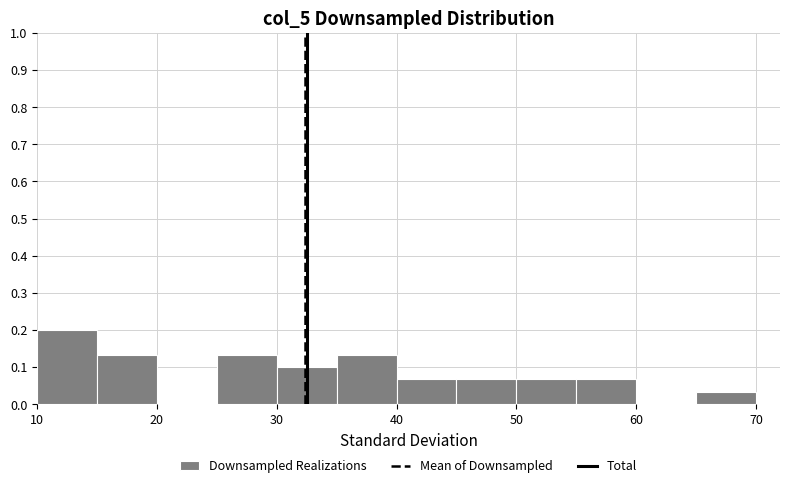

Reading left to right, list every bar in this chart as the range it spans on the x-axis followed by its height. The values are not printed on the chart, so give them approximately, as read against the axis.

10 to 15: 0.20
15 to 20: 0.13
20 to 25: 0
25 to 30: 0.13
30 to 35: 0.10
35 to 40: 0.13
40 to 45: 0.07
45 to 50: 0.07
50 to 55: 0.07
55 to 60: 0.07
60 to 65: 0
65 to 70: 0.03